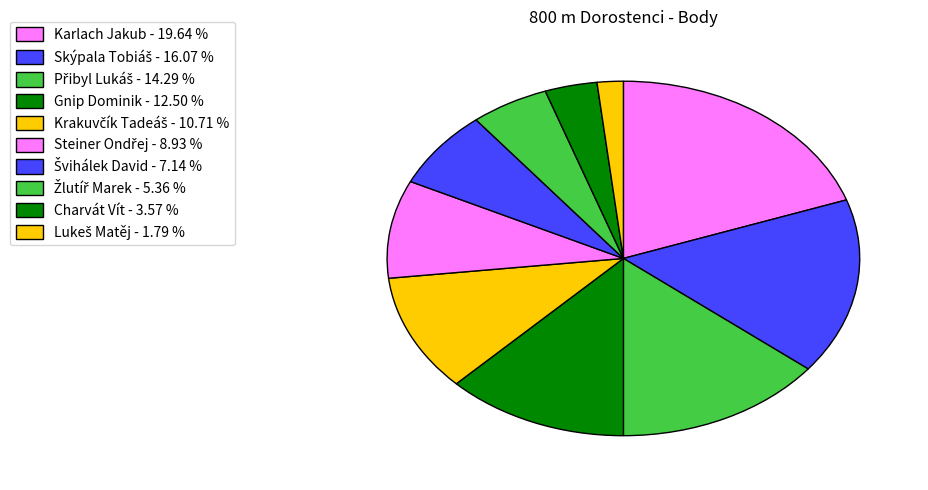

Is it true that Švihálek David is 7% of the pie?

True